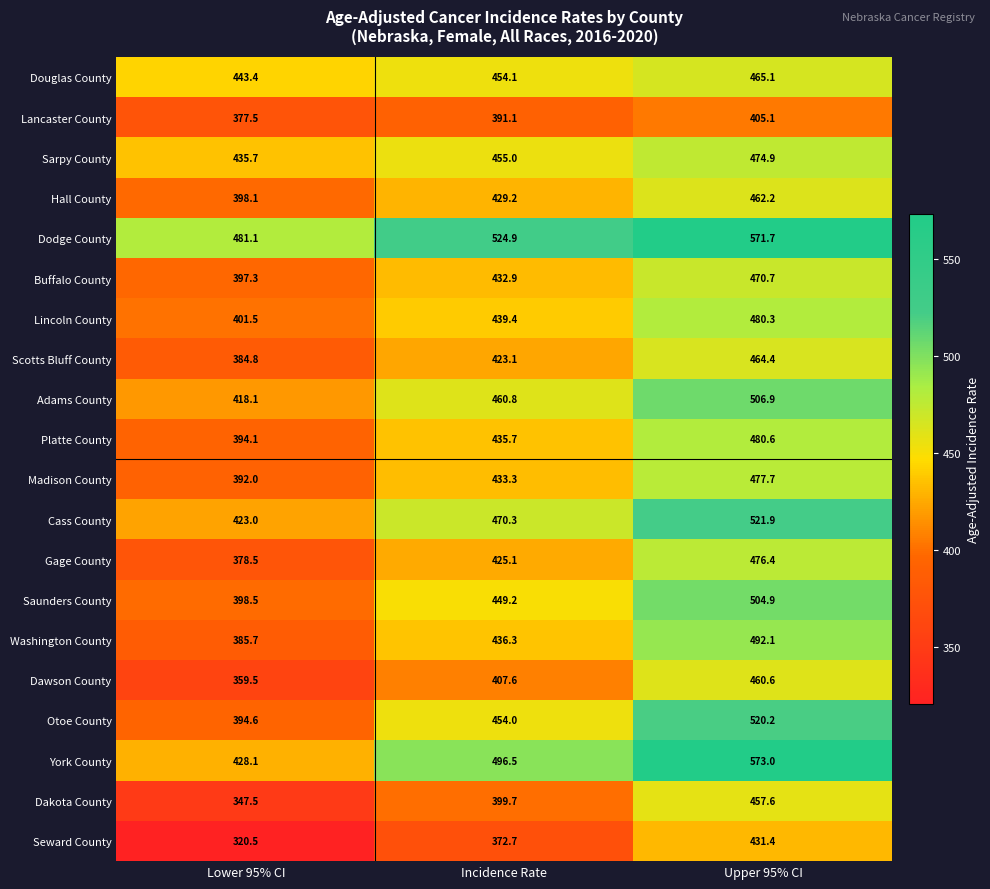

What is the average value of the York County series?

499.2